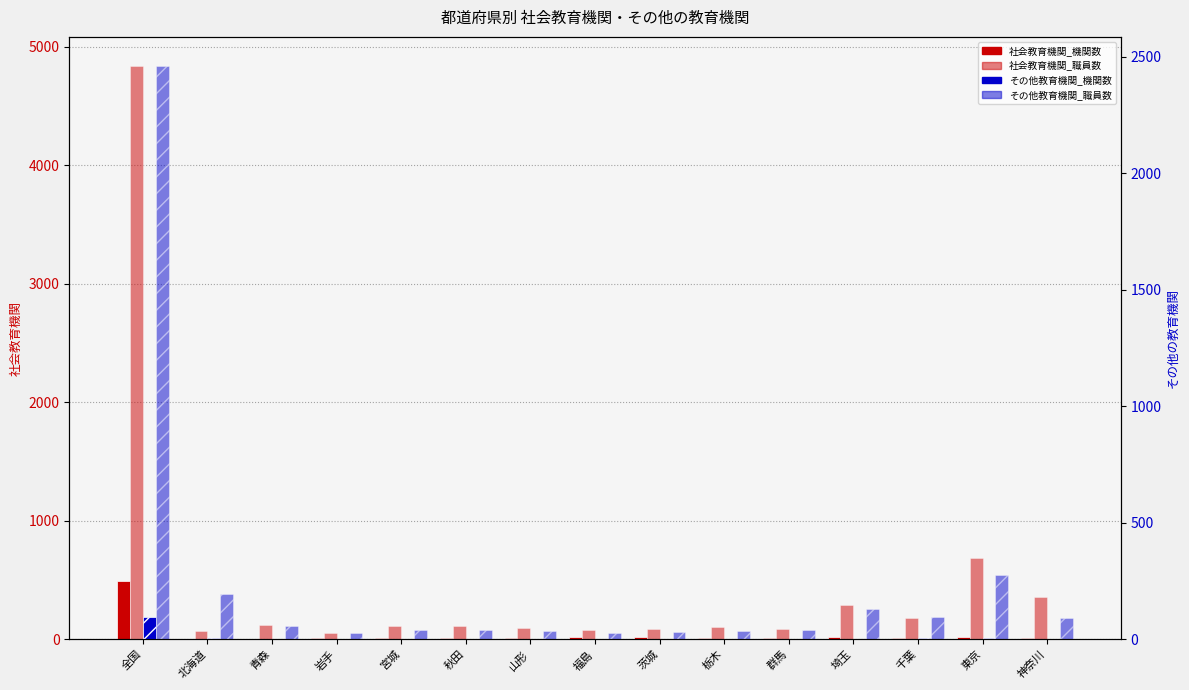

What is the total value across all series at 神奈川?

466